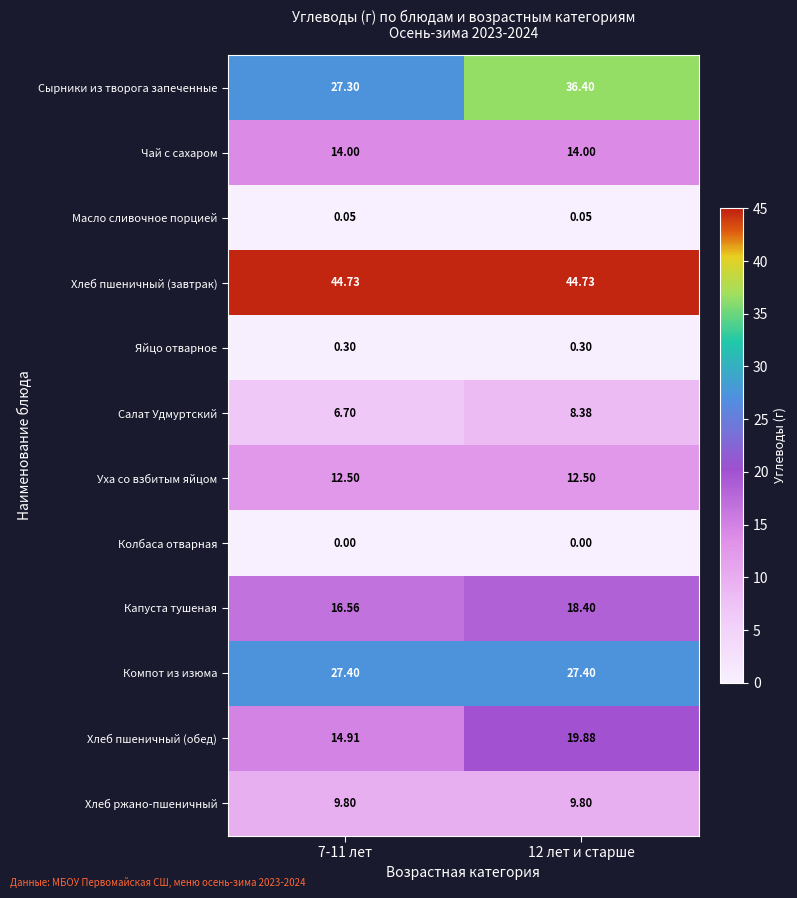

At 12 лет и старше, list the series in order from largest to smallest.

Хлеб пшеничный (завтрак), Сырники из творога запеченные, Компот из изюма, Хлеб пшеничный (обед), Капуста тушеная, Чай с сахаром, Уха со взбитым яйцом, Хлеб ржано-пшеничный, Салат Удмуртский, Яйцо отварное, Масло сливочное порцией, Колбаса отварная